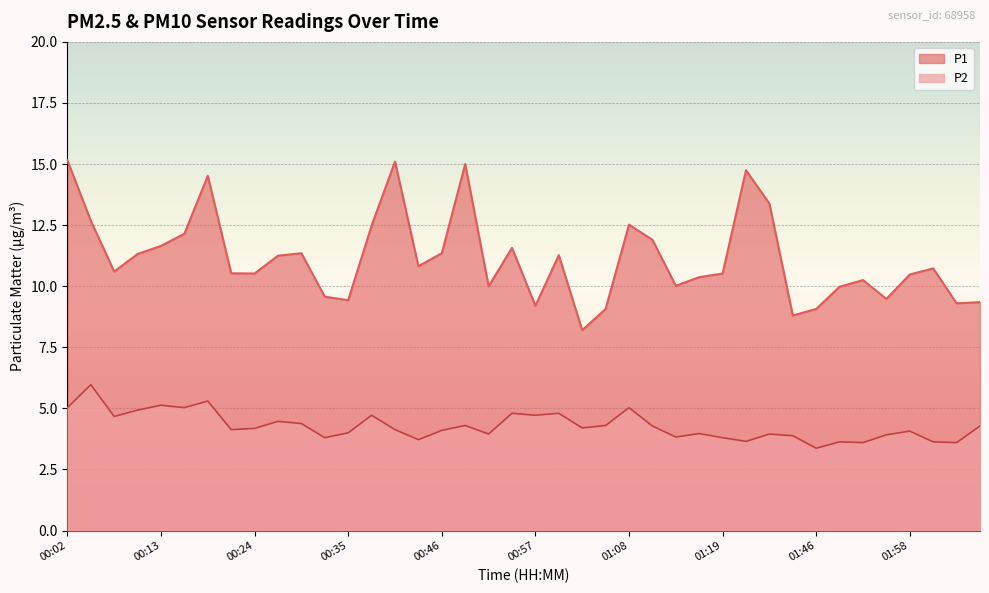

At 00:29, list the series in order from smallest to largest.

P2, P1